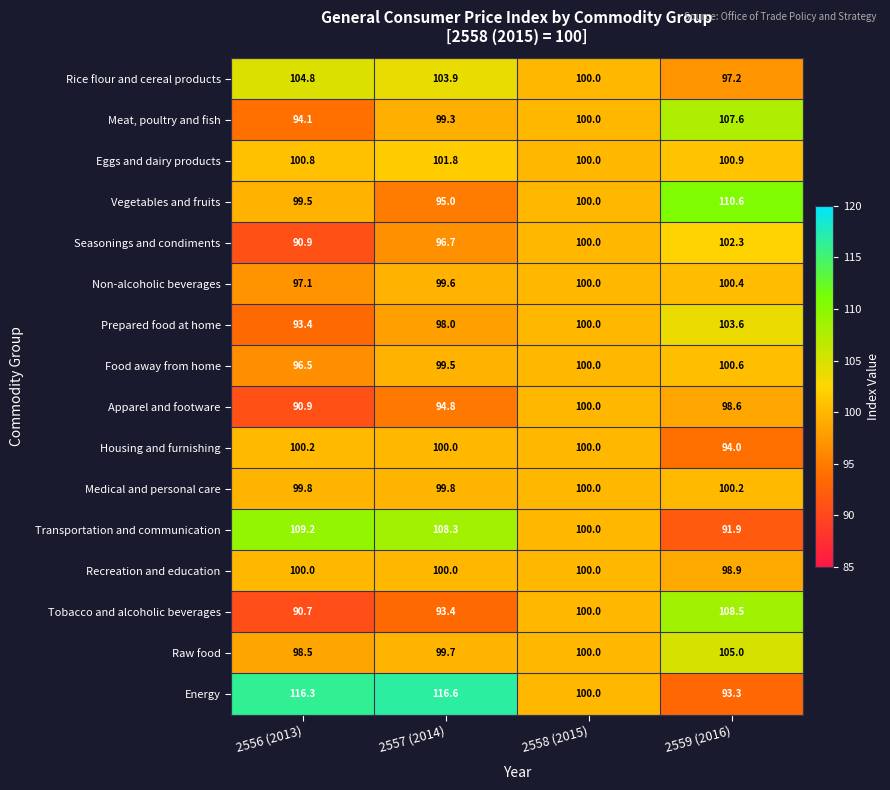

How many categories are shown in the chart?

4